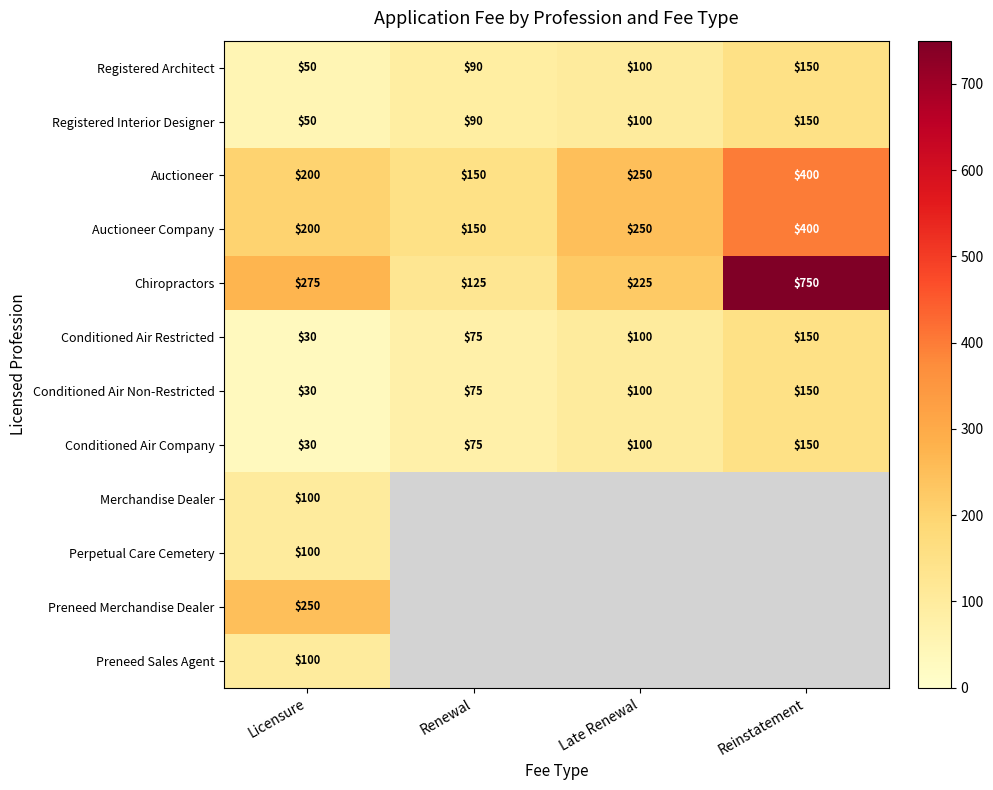

Where is Registered Interior Designer nearest to the value 100?

Late Renewal